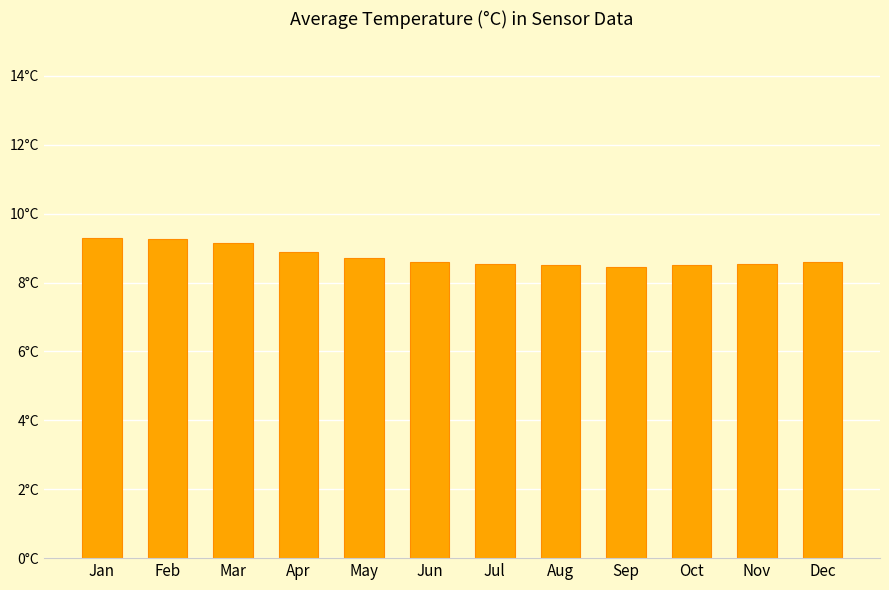

True or false: the data shows 3.8 at Dec.

False